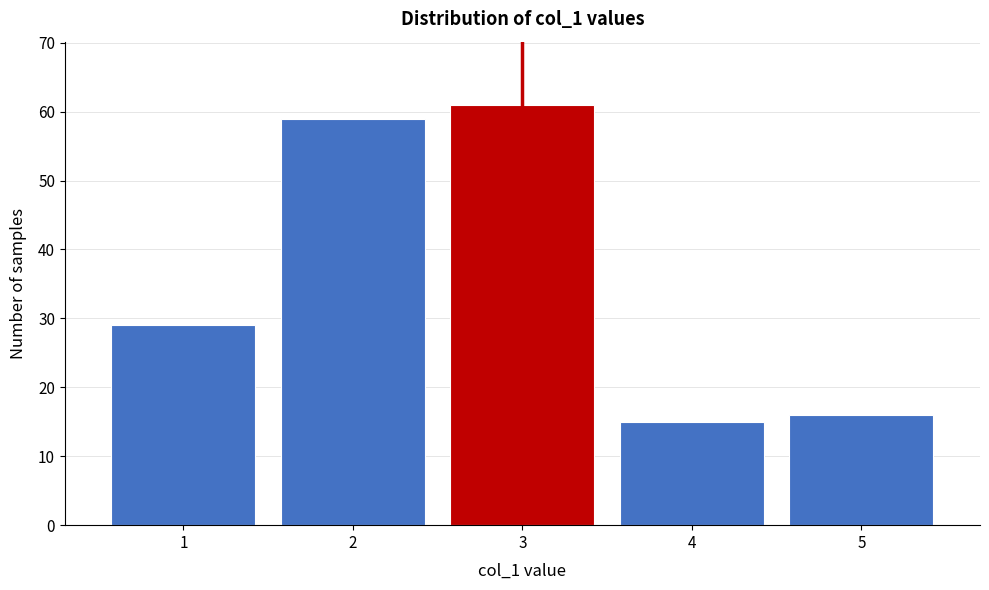

Reading left to right, list every bar in this chart as the range it spans on the x-axis followed by its height. The values are not printed on the chart, so give them approximately, as read against the axis.

0.5 to 1.5: 29
1.5 to 2.5: 59
2.5 to 3.5: 61
3.5 to 4.5: 15
4.5 to 5.5: 16